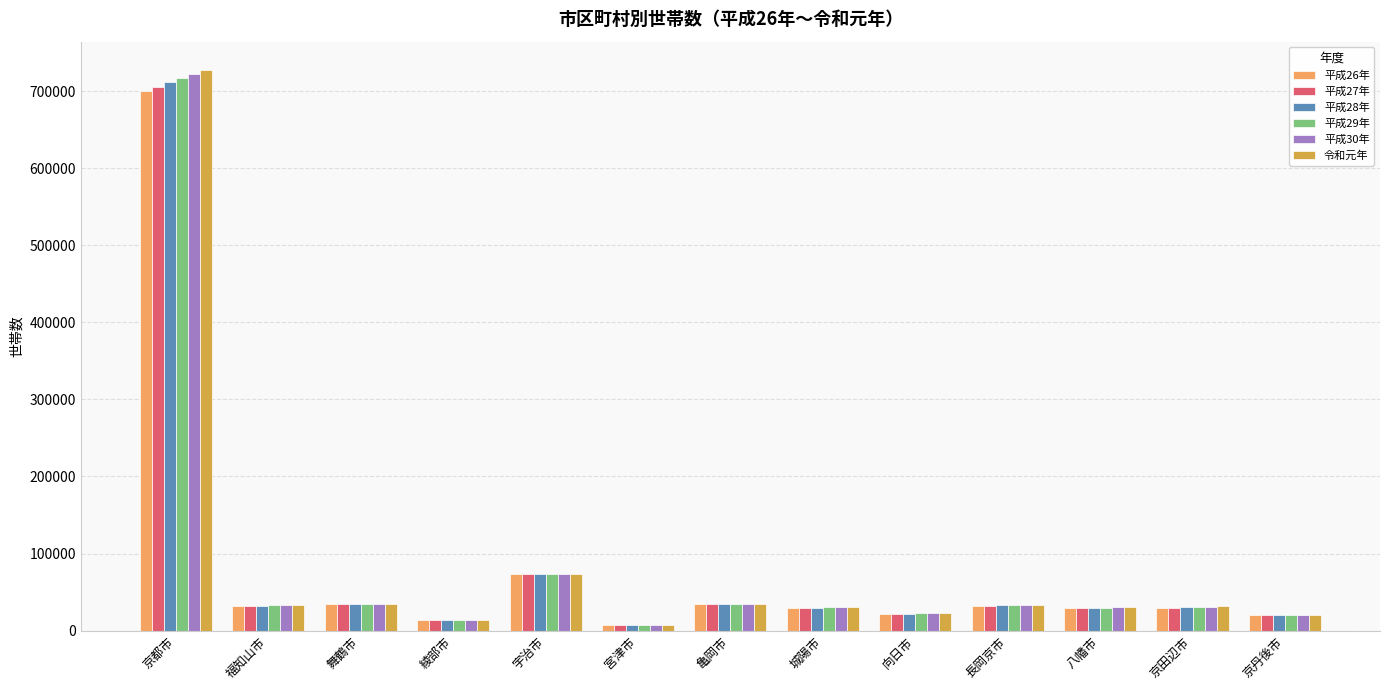

What is the maximum value for 平成29年?

716527